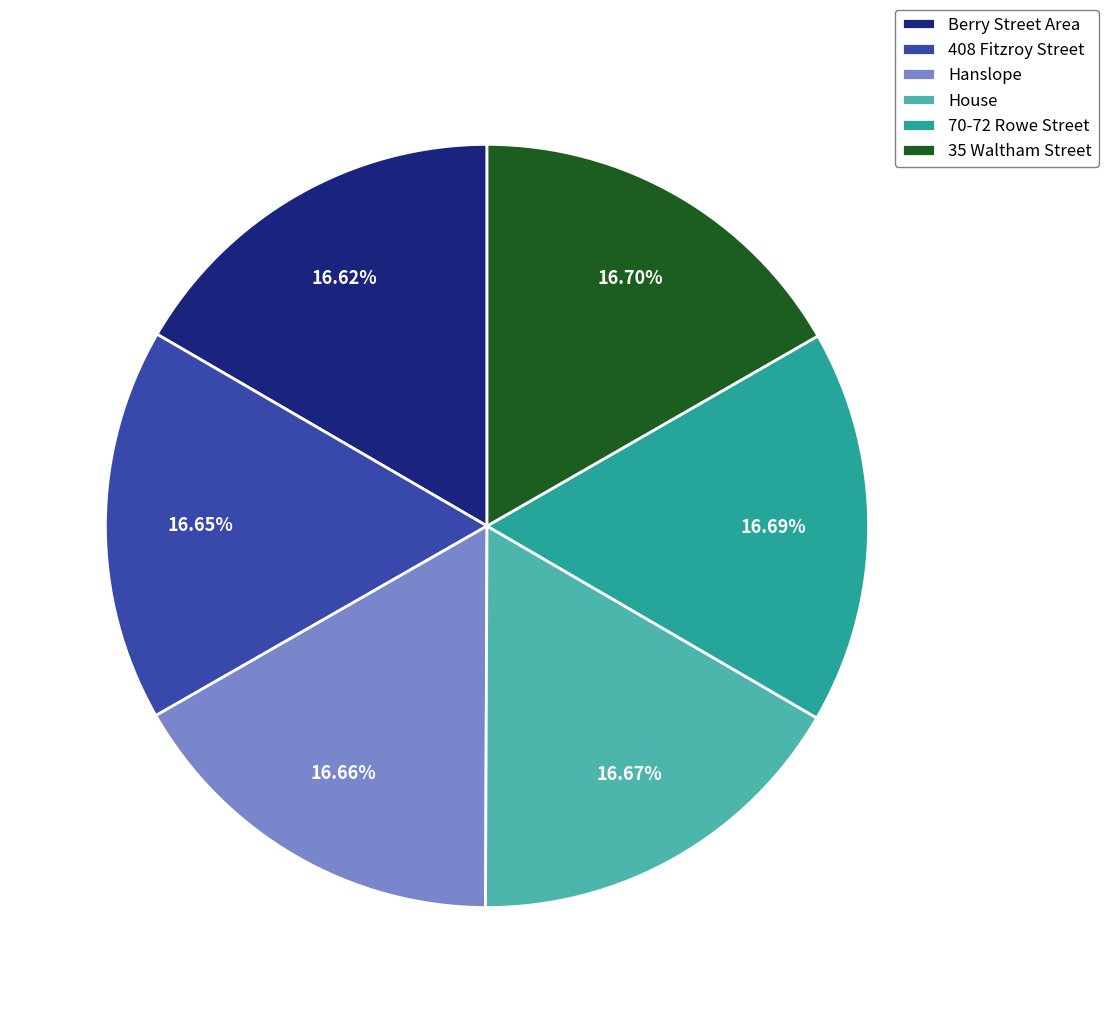

Does 408 Fitzroy Street represent more than half of the total?

No